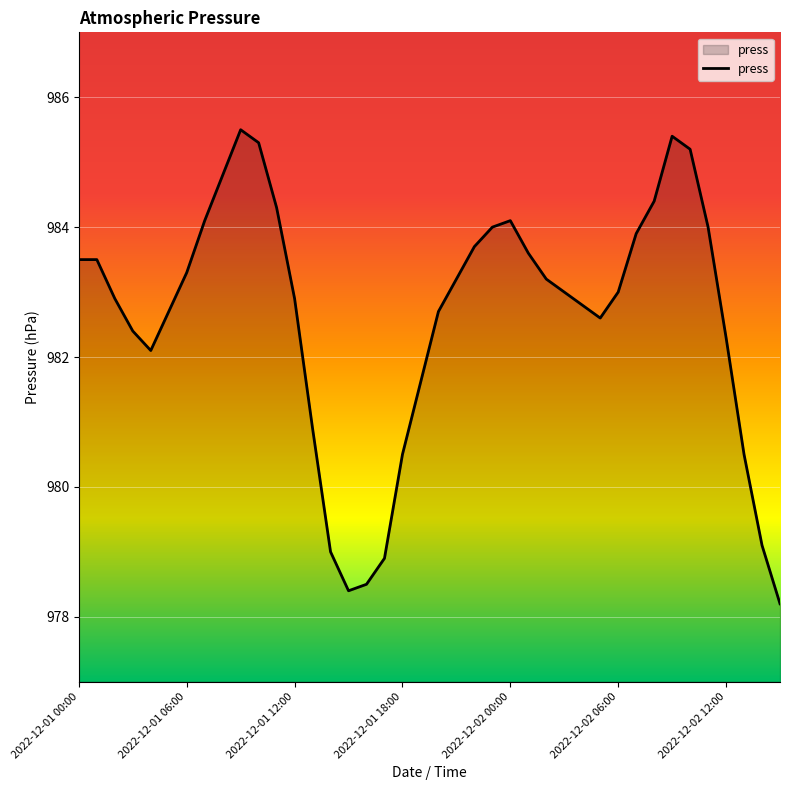

What is the minimum value shown in the chart?

978.2